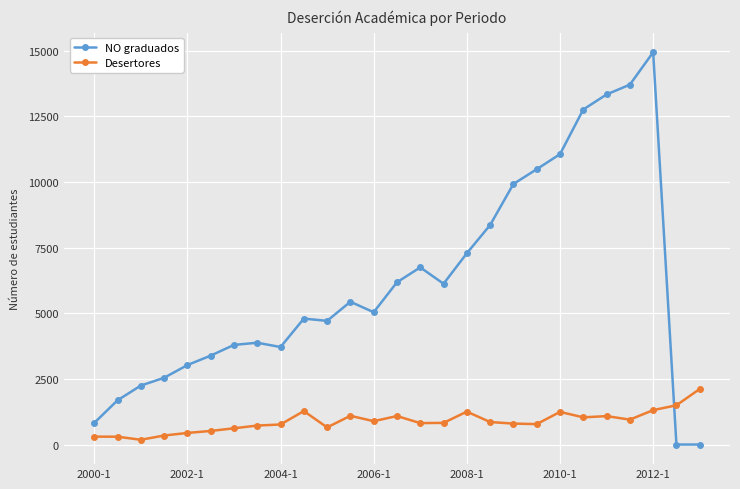

How many times do Desertores and NO graduados cross each other?

1